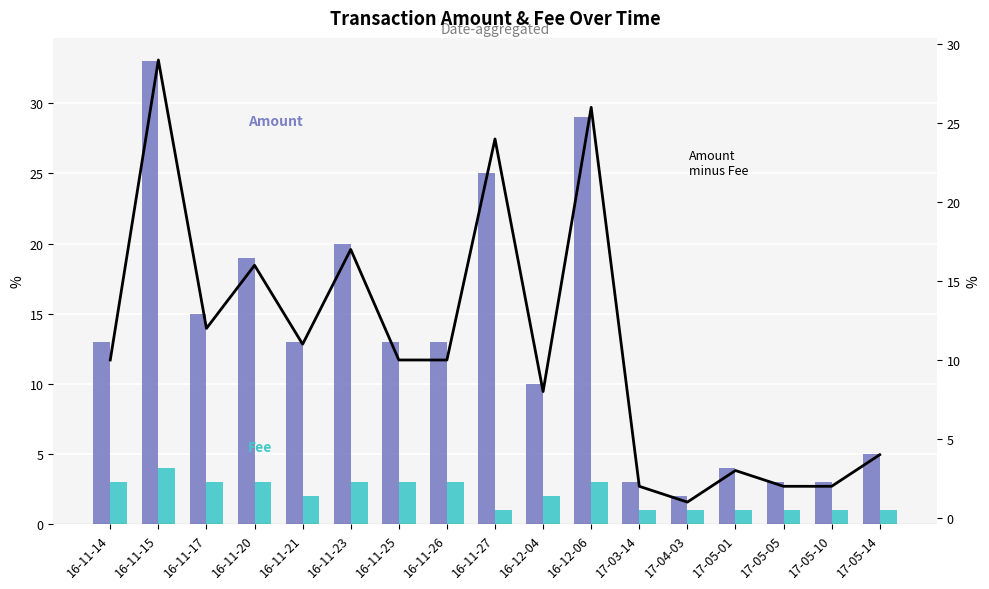

At which label is Amount minus Fee closest to 14?

16-11-17